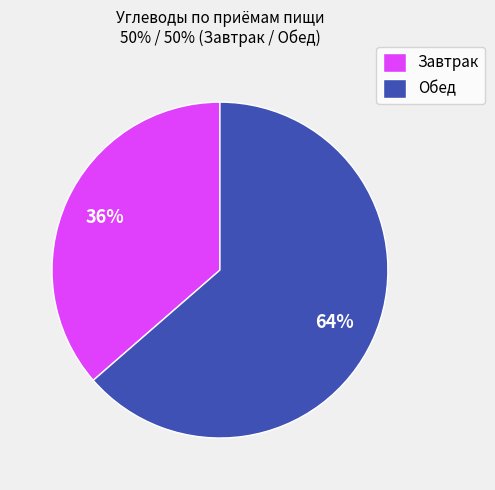

True or false: Обед accounts for 64% of the total.

True